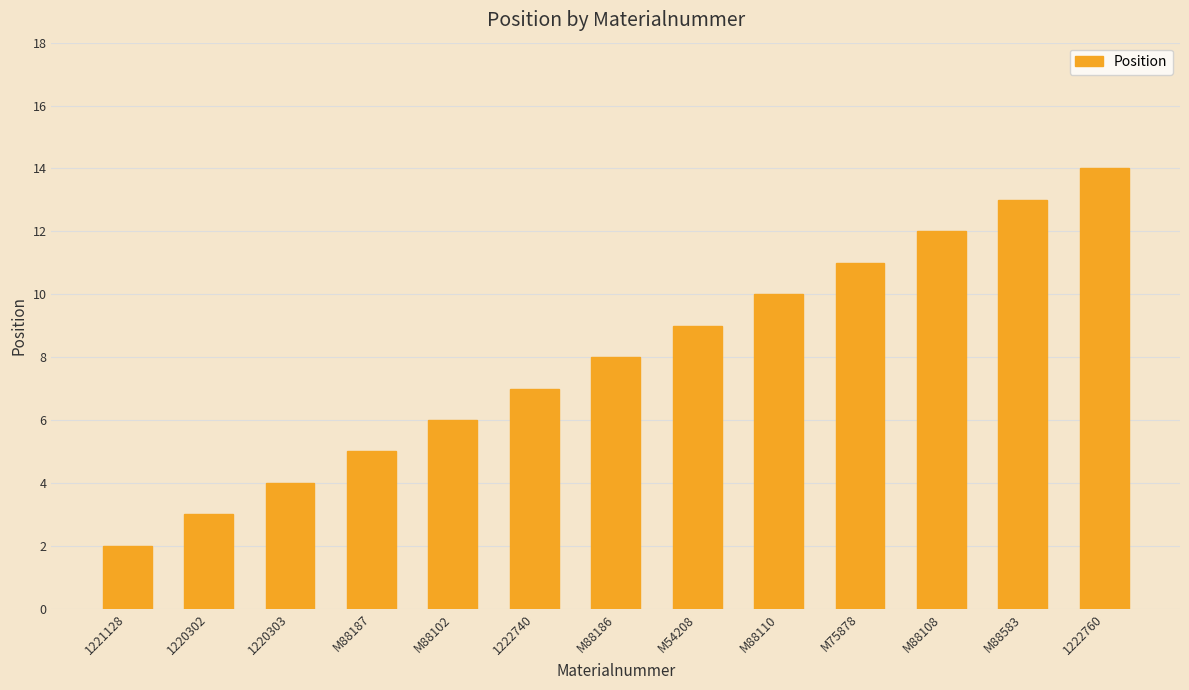

Count the number of categories in the chart.

13